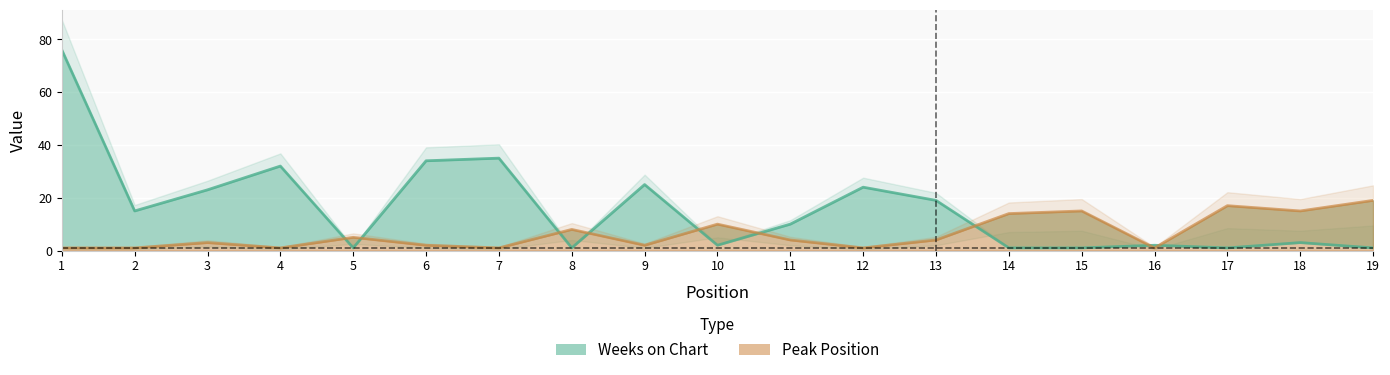

How many times do Weeks on Chart and Peak Position cross each other?

9